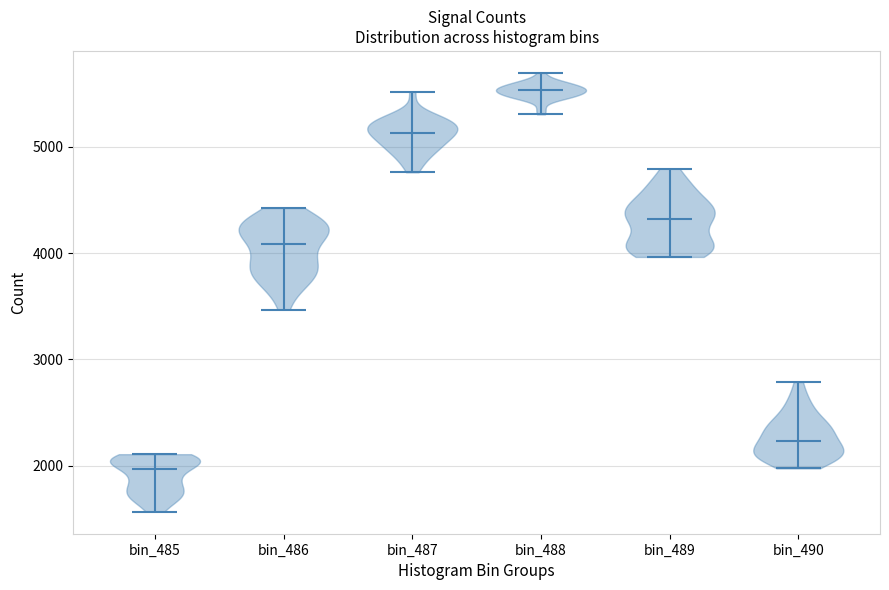

What is the lowest point the violin for bin_487 reaches on the y-axis? The values are not printed on the chart, so give them approximately, as read against the axis.

4800